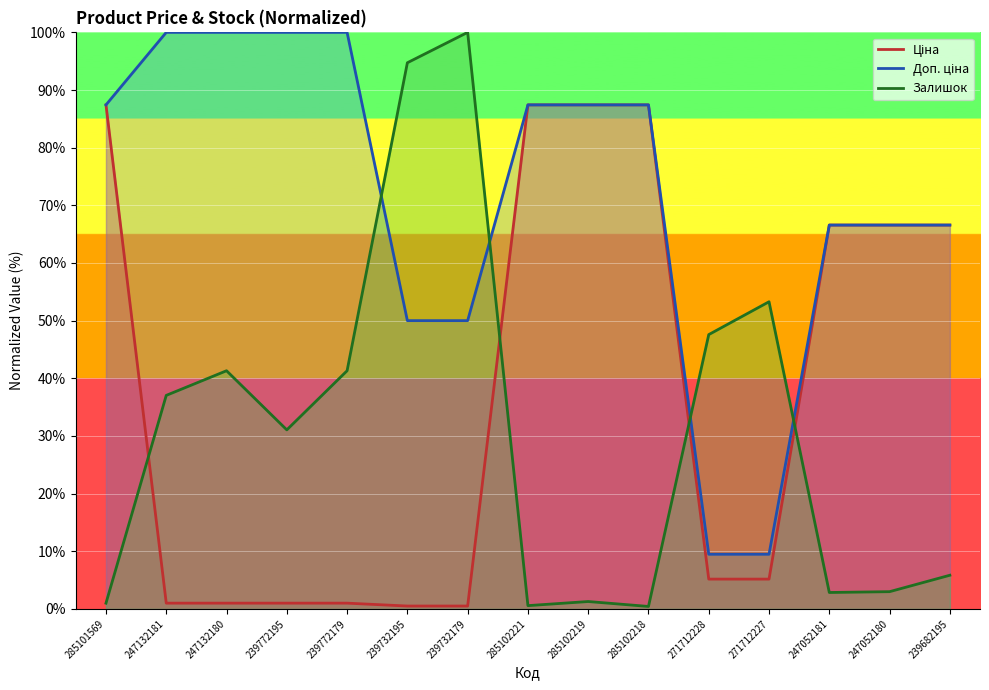

After their last crossing, which series has the higher values: Доп. ціна or Залишок?

Доп. ціна